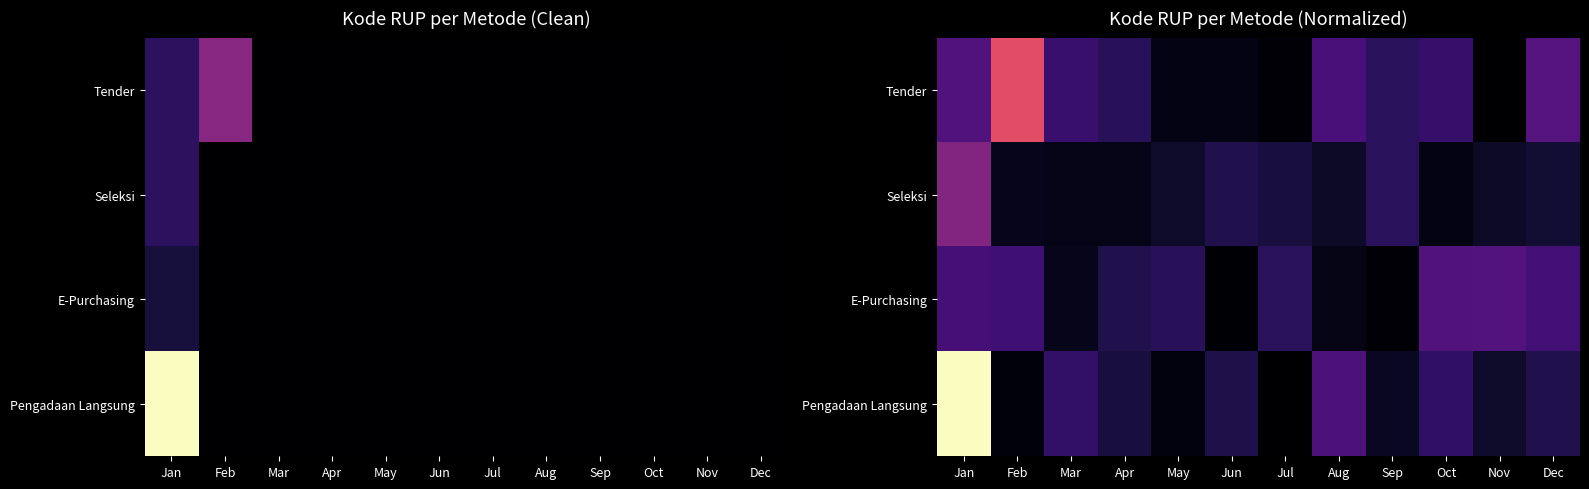

Which series has the largest range (max minus min)?

Pengadaan Langsung